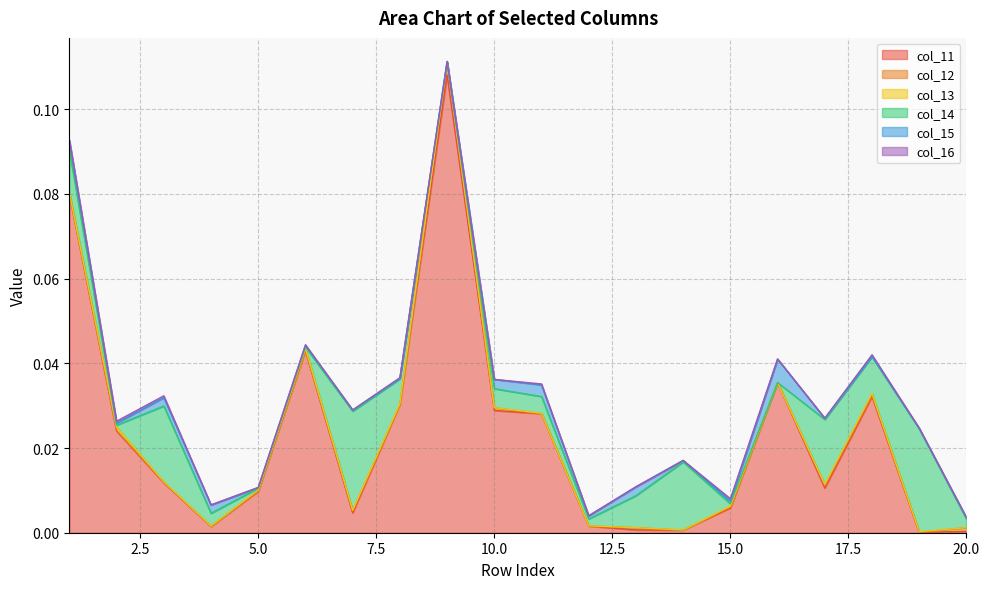

Reading left to right, transcribe all the data shown in this chart.

col_11: 1=0.1	2=0.0	3=0.0	4=0.0	5=0.0	6=0.0	7=0.0	8=0.0	9=0.1	10=0.0	11=0.0	12=0.0	13=0.0	14=0.0	15=0.0	16=0.0	17=0.0	18=0.0	19=0.0	20=0.0
col_12: 1=0.0	2=0.0	3=0.0	4=0.0	5=0.0	6=0.0	7=0.0	8=0.0	9=0.0	10=0.0	11=0.0	12=0.0	13=0.0	14=0.0	15=0.0	16=0.0	17=0.0	18=0.0	19=0.0	20=0.0
col_13: 1=0.0	2=0.0	3=0.0	4=0.0	5=0.0	6=0.0	7=0.0	8=0.0	9=0.0	10=0.0	11=0.0	12=0.0	13=0.0	14=0.0	15=0.0	16=0.0	17=0.0	18=0.0	19=0.0	20=0.0
col_14: 1=0.0	2=0.0	3=0.0	4=0.0	5=0.0	6=0.0	7=0.0	8=0.0	9=0.0	10=0.0	11=0.0	12=0.0	13=0.0	14=0.0	15=0.0	16=0.0	17=0.0	18=0.0	19=0.0	20=0.0
col_15: 1=0.0	2=0.0	3=0.0	4=0.0	5=0.0	6=0.0	7=0.0	8=0.0	9=0.0	10=0.0	11=0.0	12=0.0	13=0.0	14=0.0	15=0.0	16=0.0	17=0.0	18=0.0	19=0.0	20=0.0
col_16: 1=0.0	2=0.0	3=0.0	4=0.0	5=0.0	6=0.0	7=0.0	8=0.0	9=0.0	10=0.0	11=0.0	12=0.0	13=0.0	14=0.0	15=0.0	16=0.0	17=0.0	18=0.0	19=0.0	20=0.0